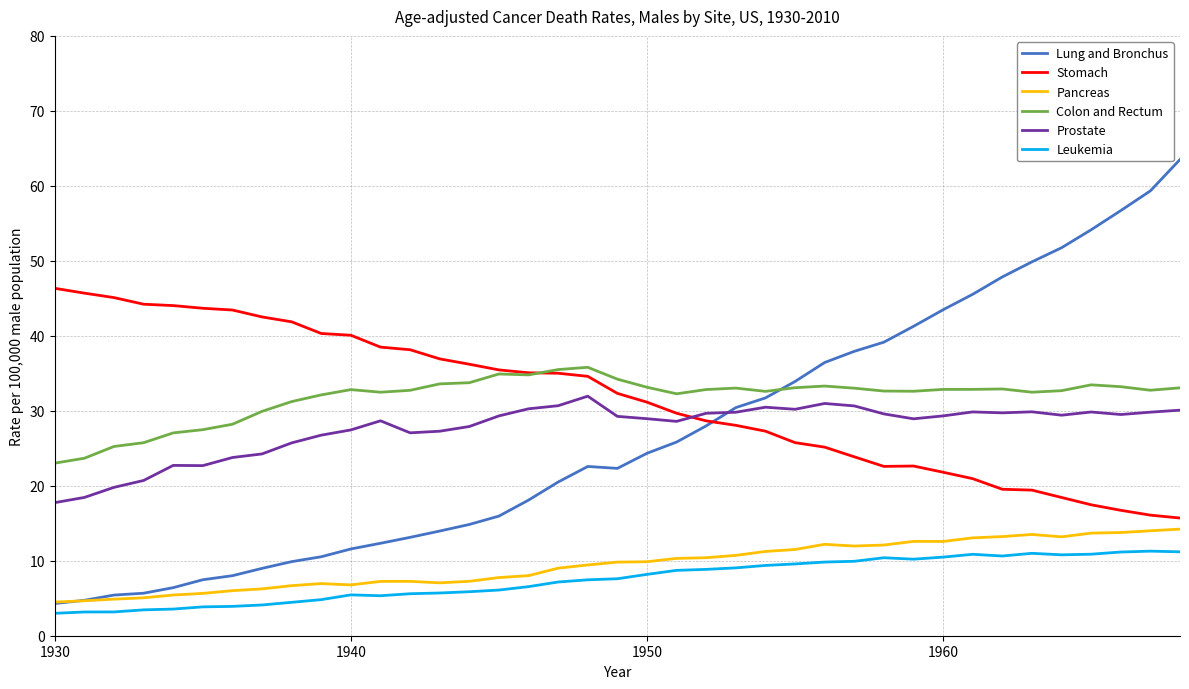

Which series has the widest spread of values?

Lung and Bronchus